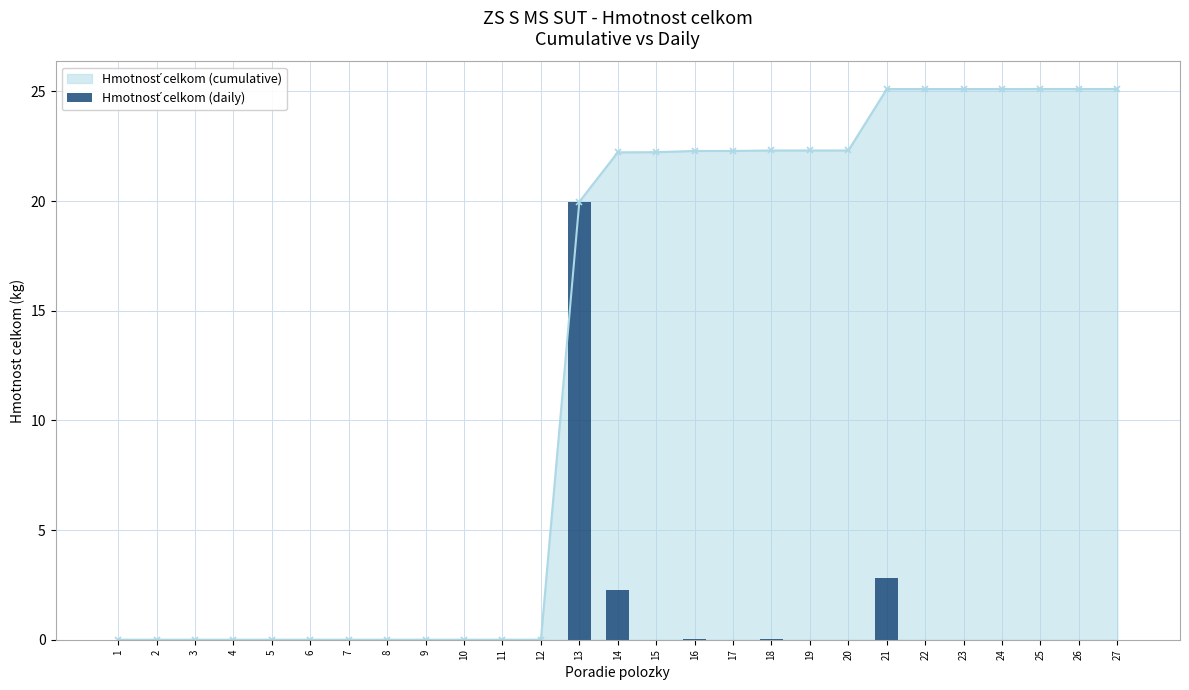

Count the number of values greater than 0.

9